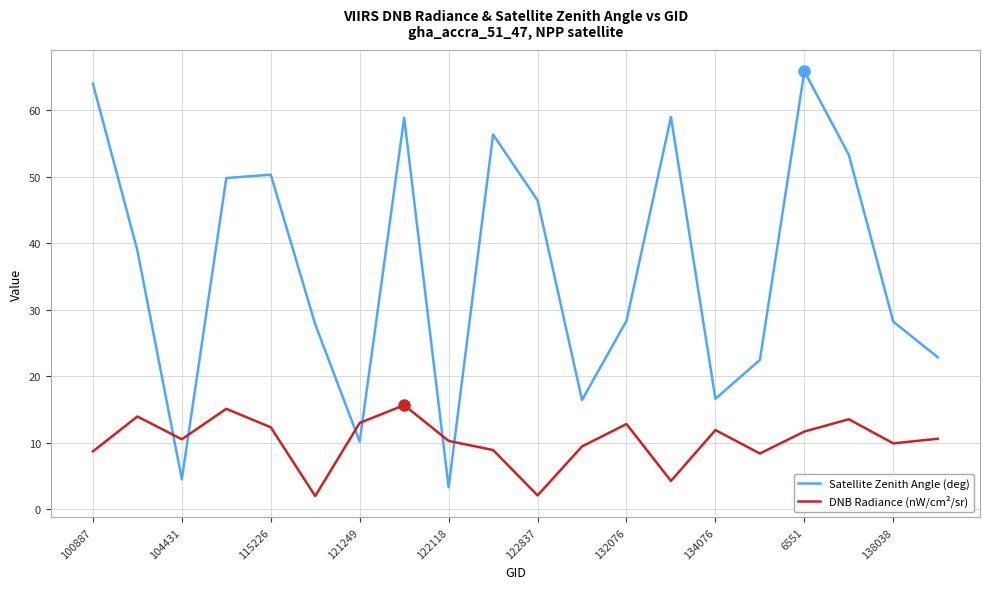

True or false: Satellite Zenith Angle (deg) and DNB Radiance (nW/cm²/sr) intersect in this chart.

True